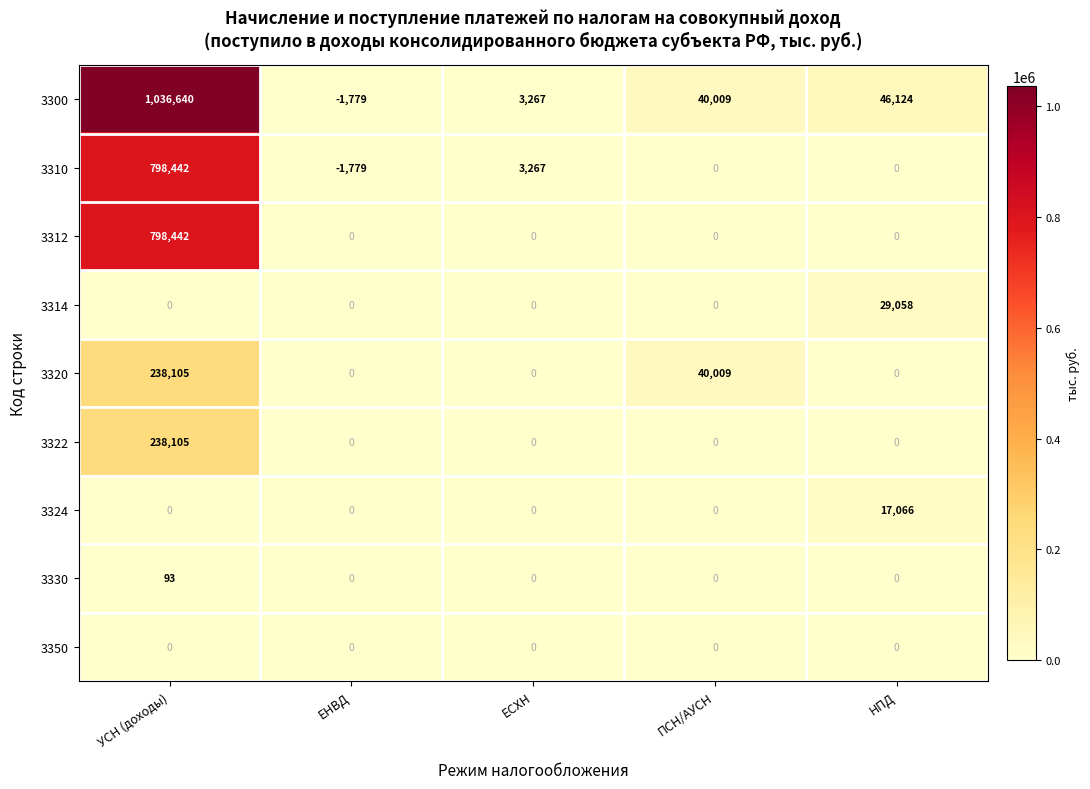

What is the spread (max minus min) of values at НПД?

46124